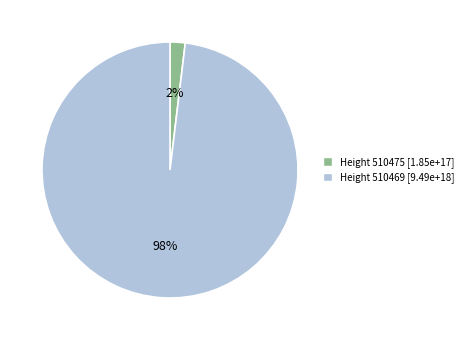

Is it true that Height 510469 [9.49e+18] is 91% of the pie?

False